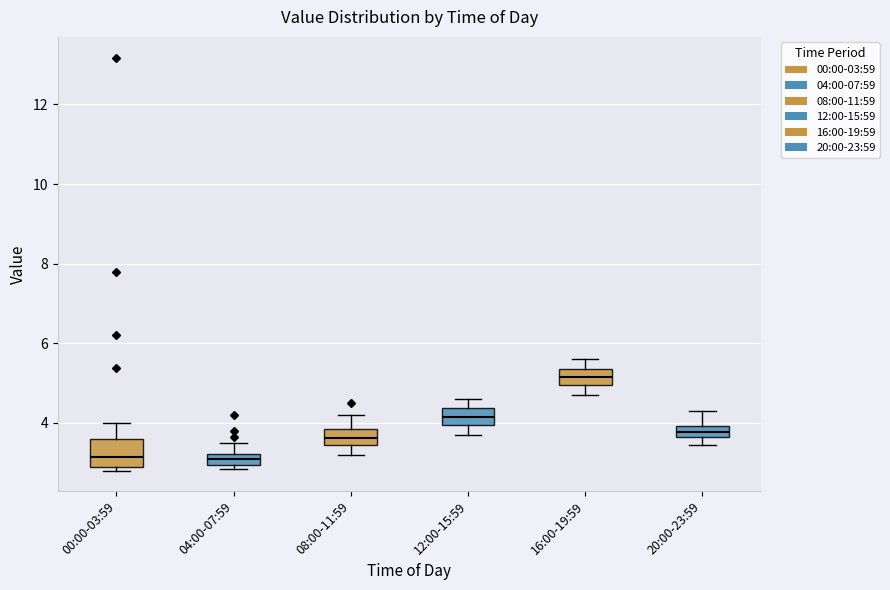

Where does the upper whisker of the box for 20:00-23:59 end on the y-axis? The values are not printed on the chart, so give them approximately, as read against the axis.

4.4